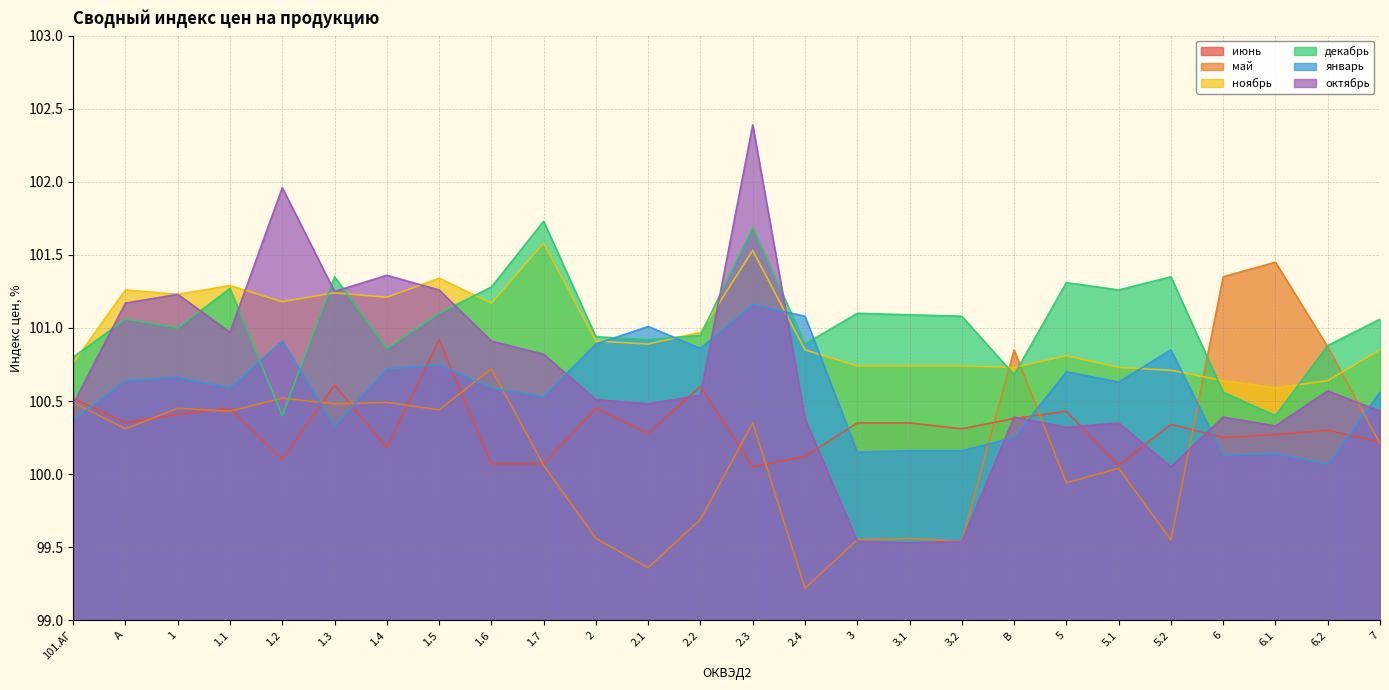

True or false: декабрь has a value of 101.1 at A.

True